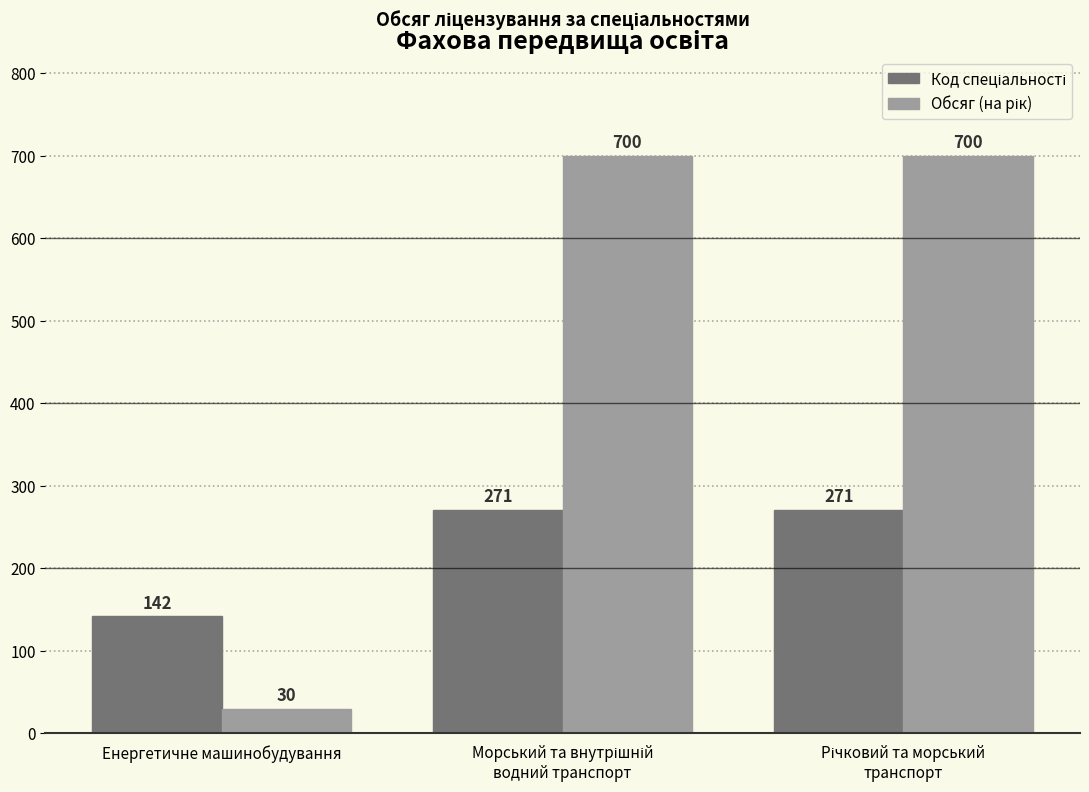

Does the chart contain any negative values?

No